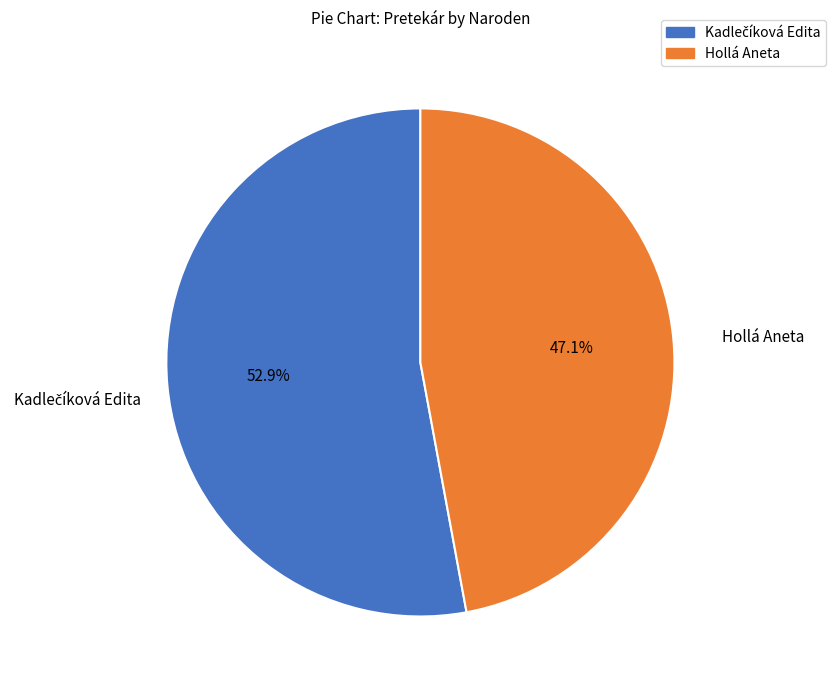

Is Hollá Aneta the majority of the pie?

No